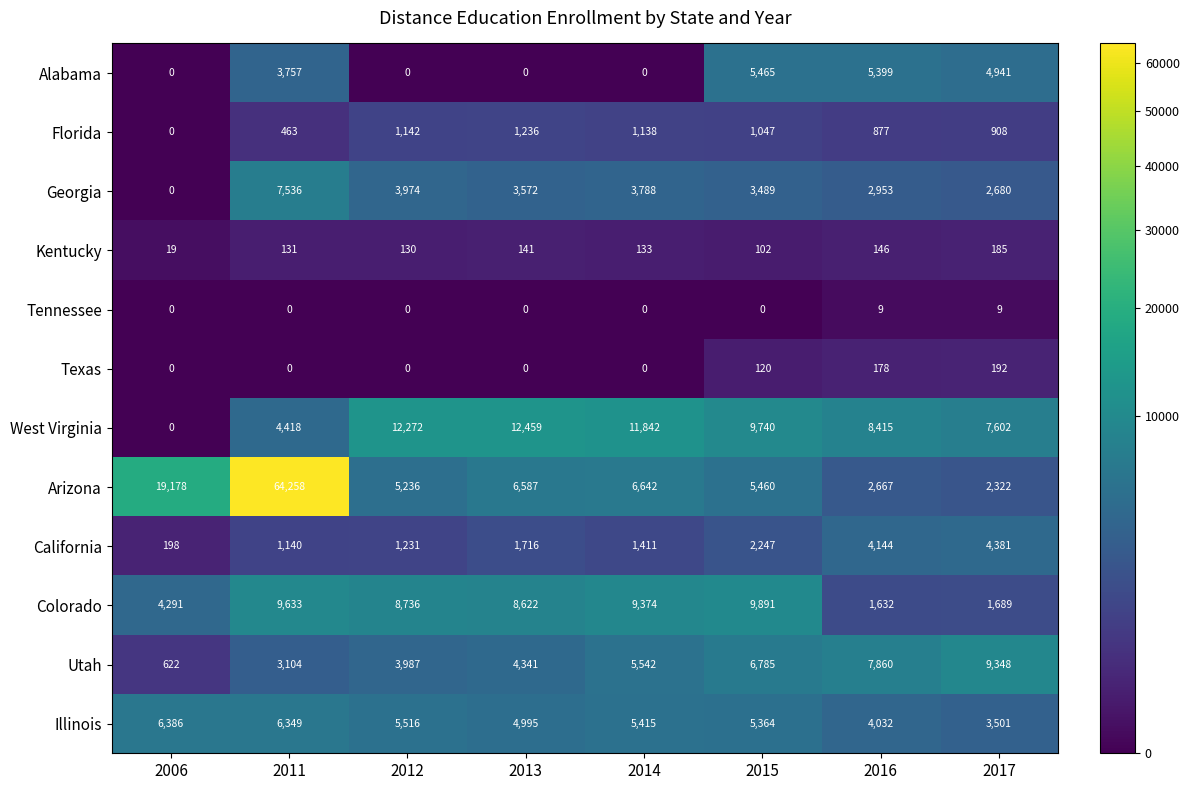

Where is Illinois nearest to the value 4943?

2013